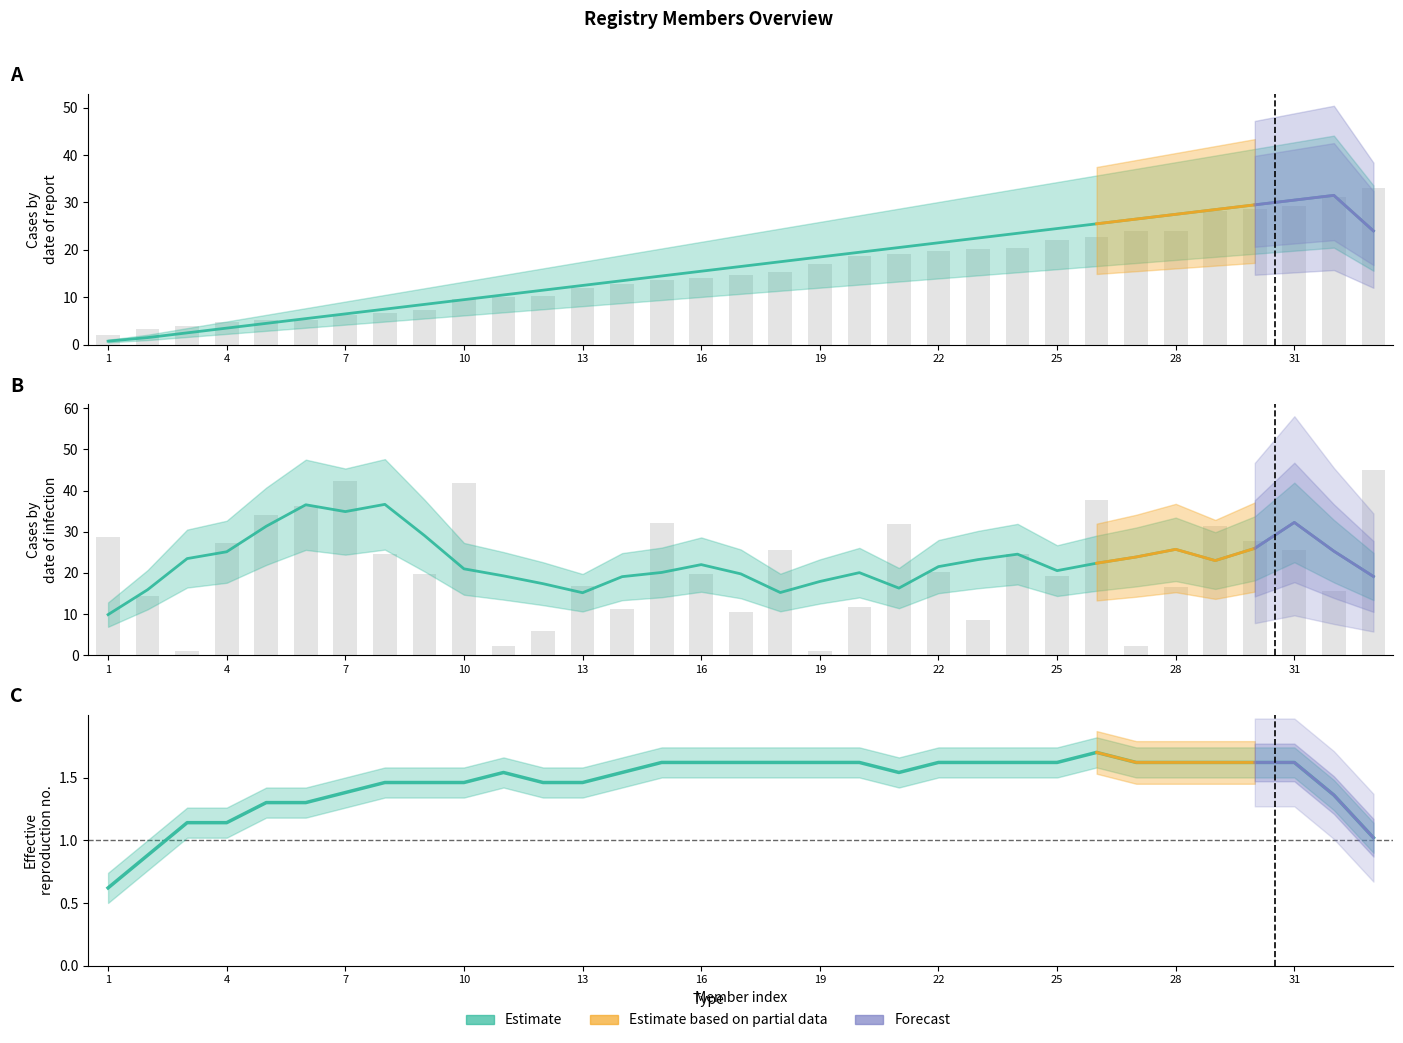

What is the greatest value displayed?

45.0